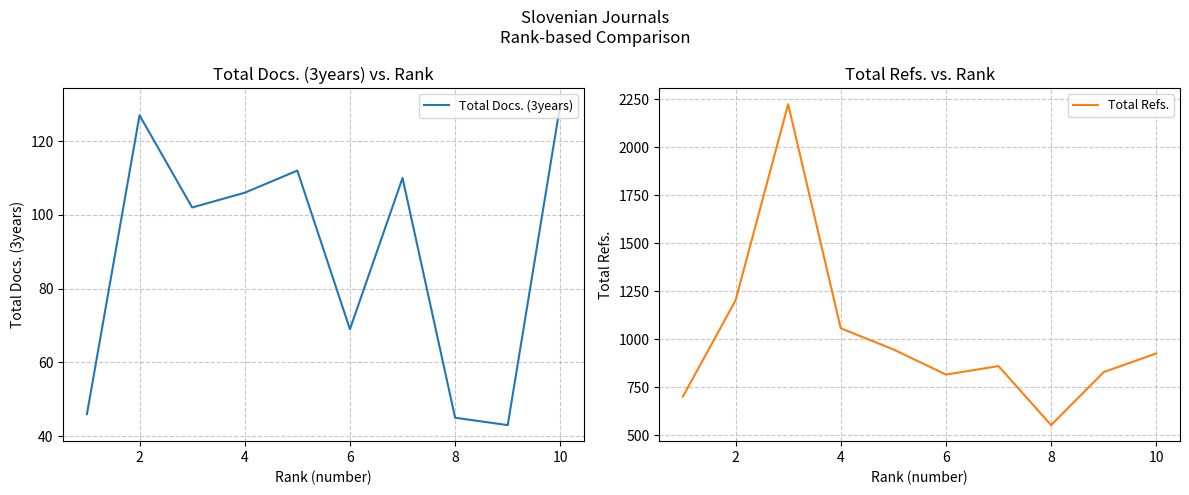

True or false: Total Refs. and Total Docs. (3years) intersect in this chart.

False